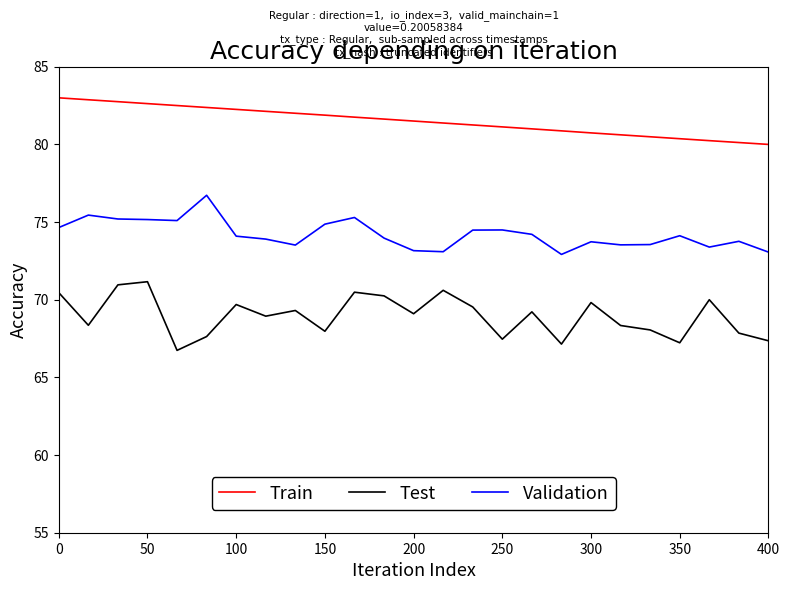

What is the minimum value shown in the chart?

66.7